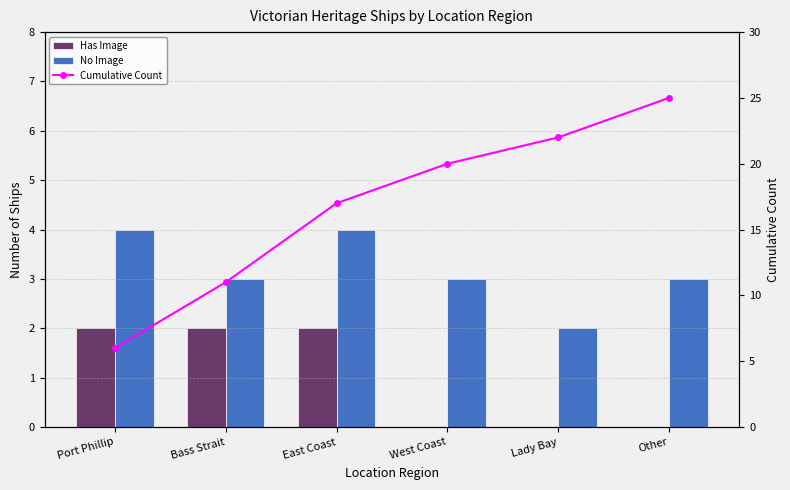

At which label is Cumulative Count closest to 15?

East Coast